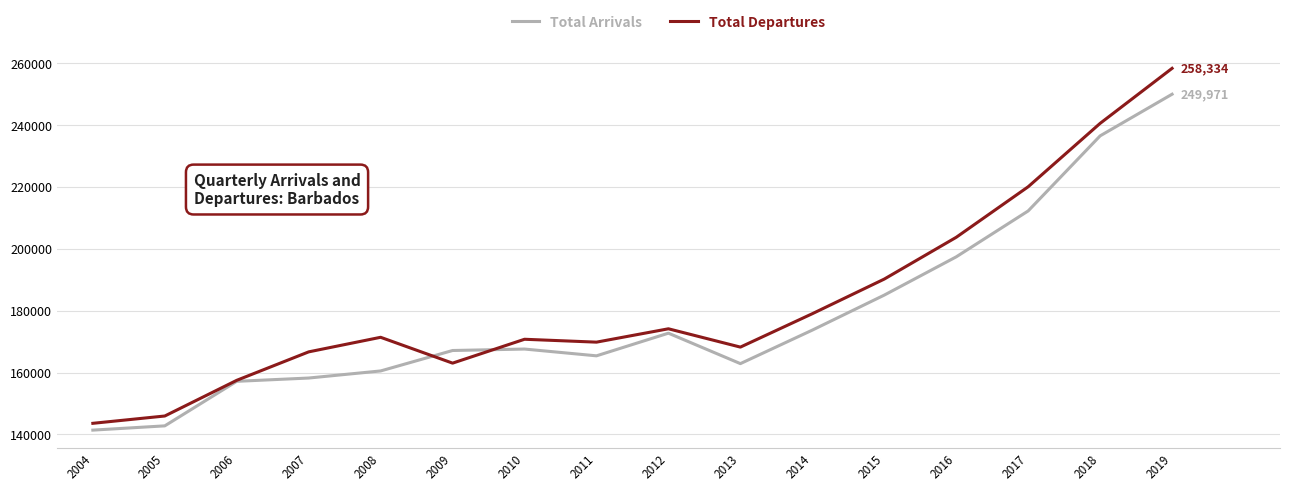

What is the difference between the highest and lowest values at 2005?

3187